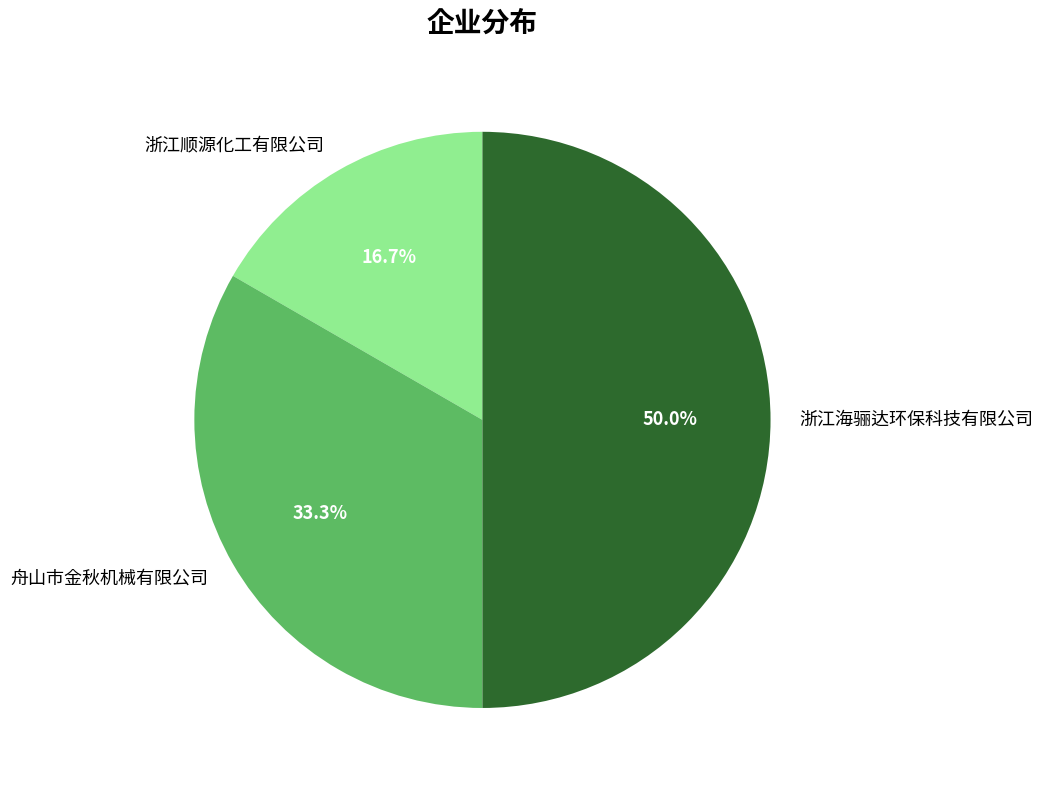

What percentage is the 浙江海骊达环保科技有限公司 slice, to the nearest percent?

50%